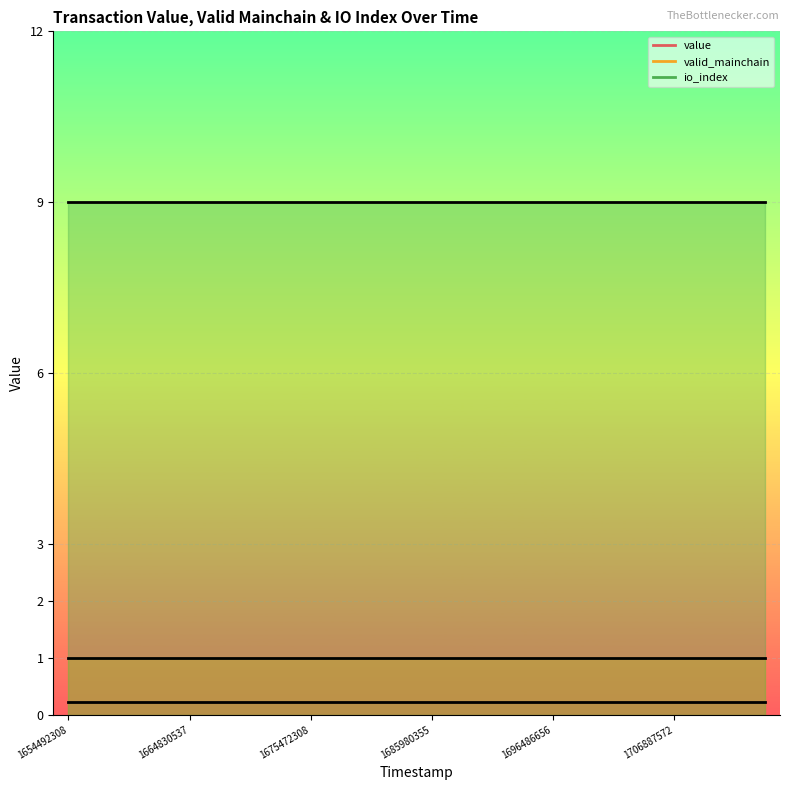

List the series in order of their peak value, highest first.

io_index, valid_mainchain, value